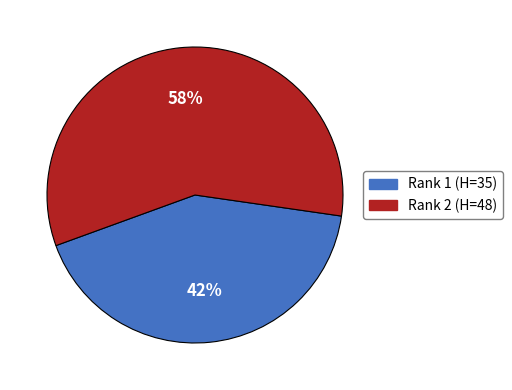

How many segments does this pie chart have?

2